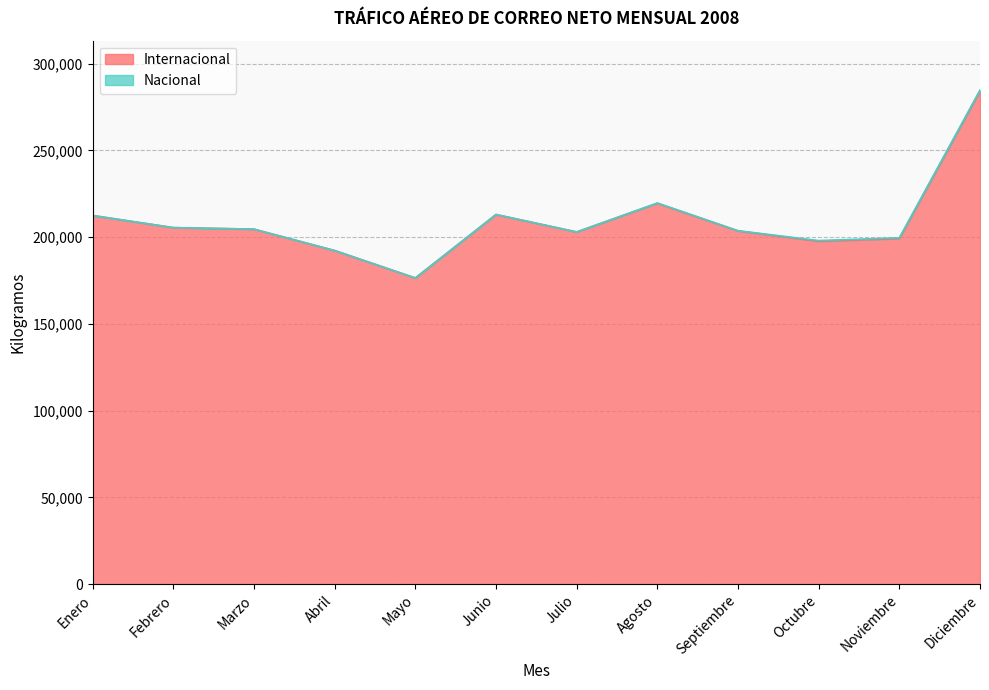

Reading left to right, extract all data points from this chart.

212452	205464	204572	192249	176435	212996	202960	219498	203562	197643	199197	284262